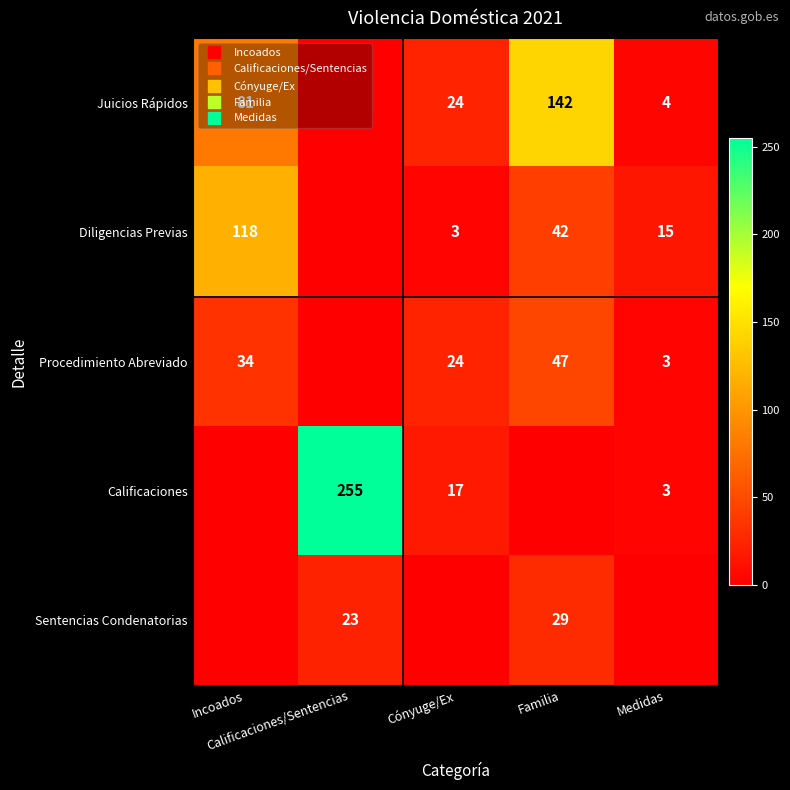

True or false: Sentencias Condenatorias has a value of 0 at Cónyuge/Ex.

True